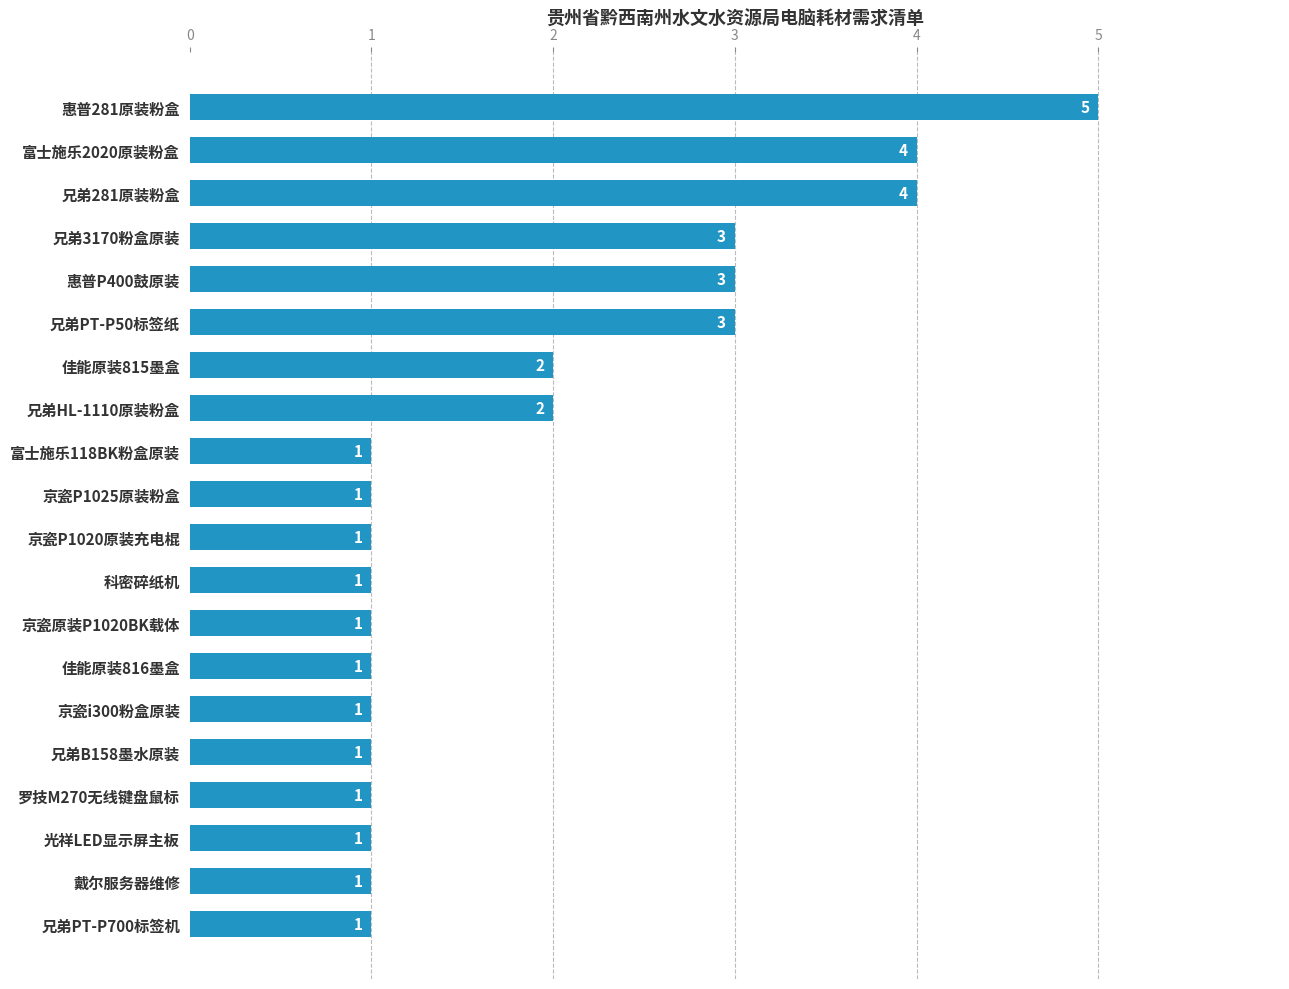

What is the difference between the maximum and minimum values?

4